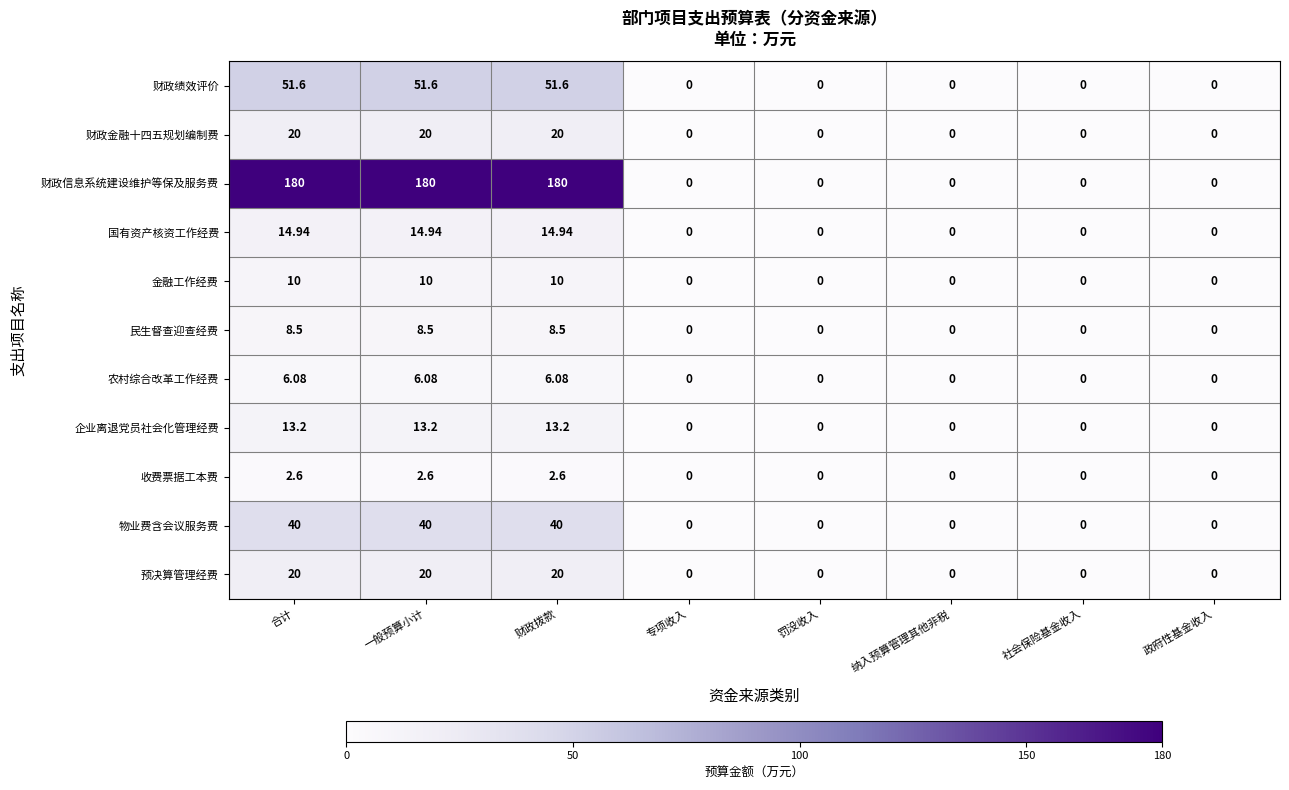

Which series has the largest total across all categories?

财政信息系统建设维护等保及服务费